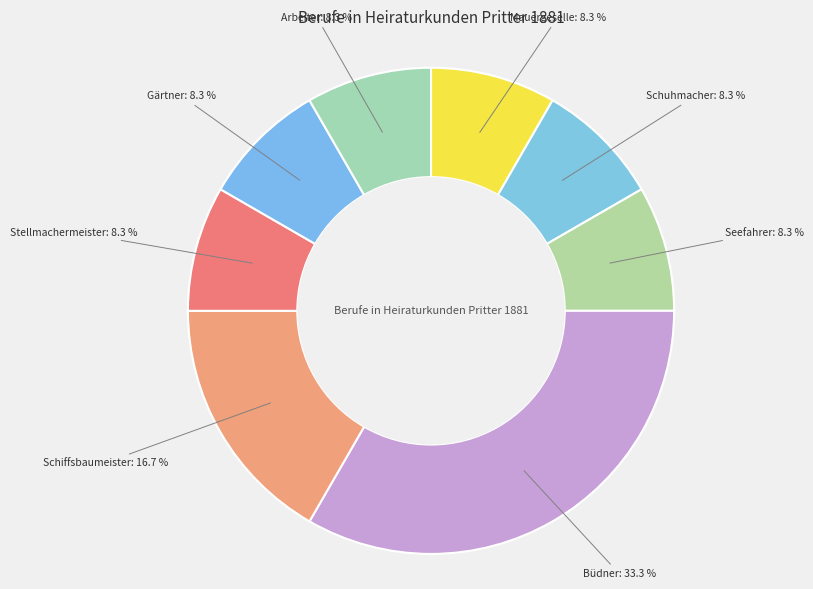

Is the sum of Seefahrer and Gärtner greater than half?

No